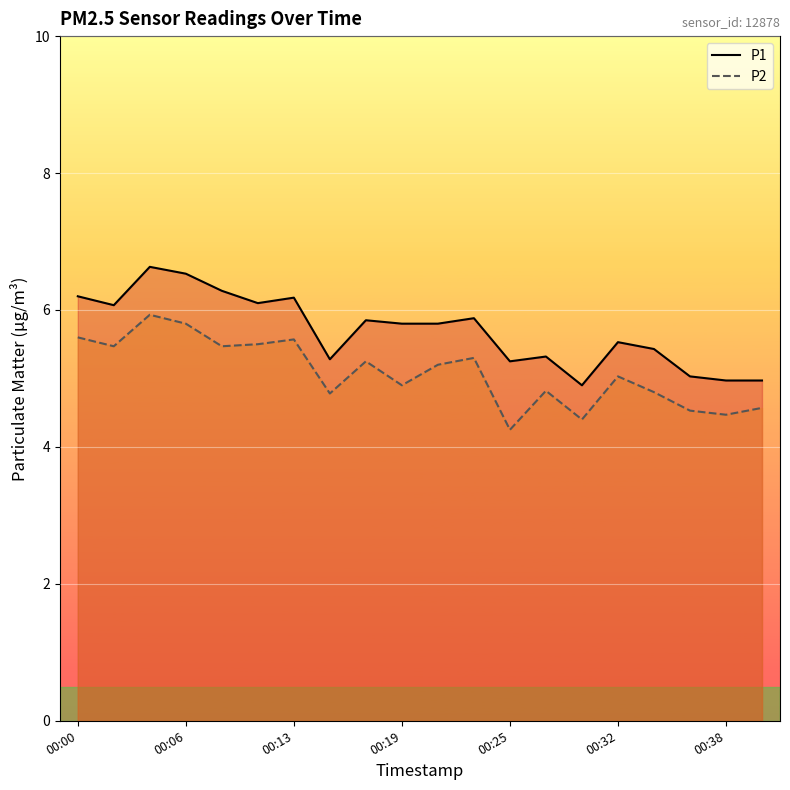

At 00:06, list the series in order from largest to smallest.

P1, P2